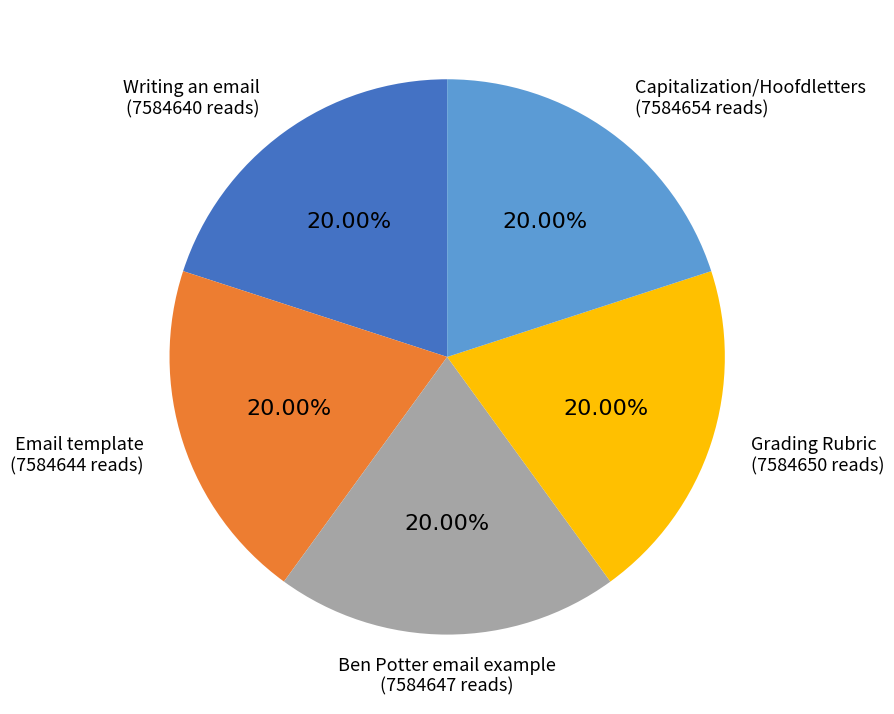

Is there a majority slice in this chart?

No